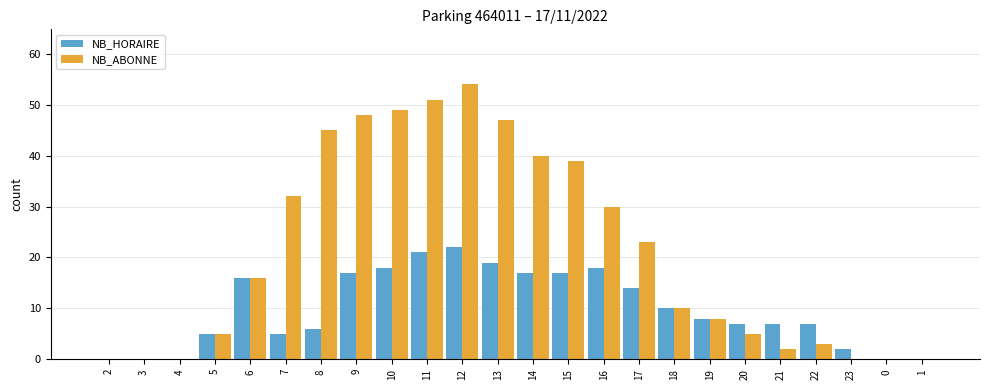

Which series has the largest total across all categories?

NB_ABONNE